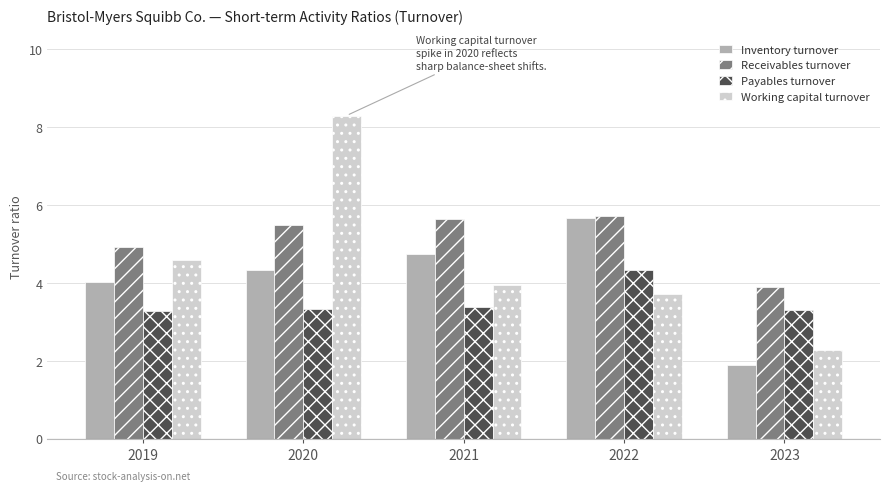

Between 2020 and 2023, which series saw the biggest shift?

Working capital turnover